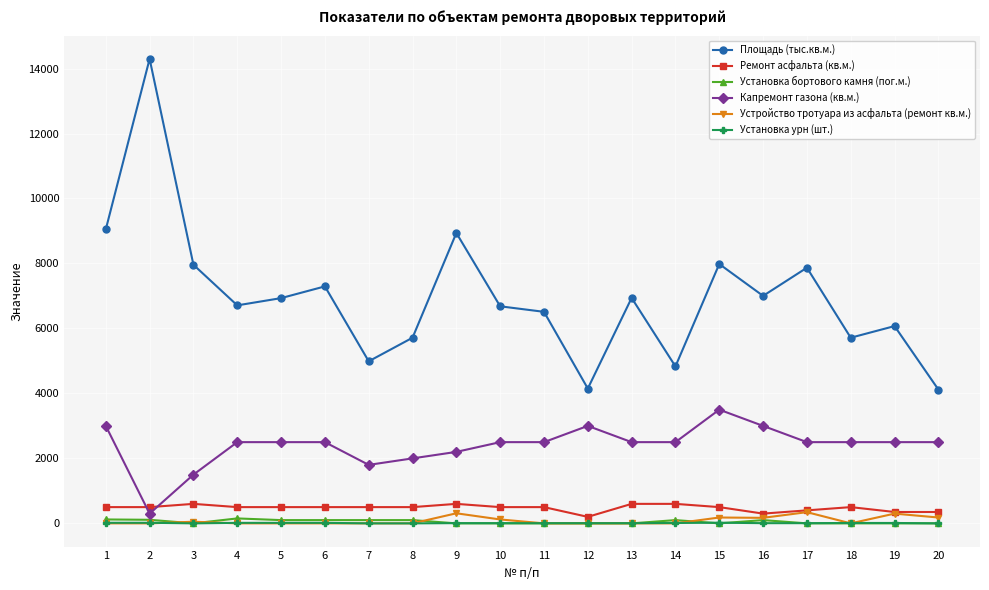

What is the sum of the Площадь (тыс.кв.м.) values at 8 and 14?

10545